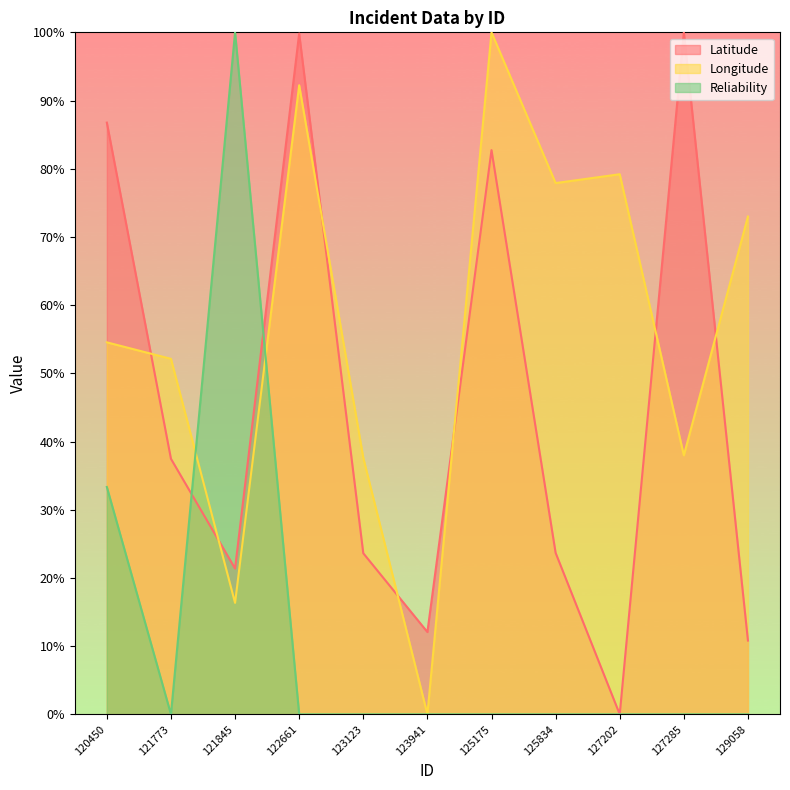

Does the chart display data point markers on the line(s)?

No